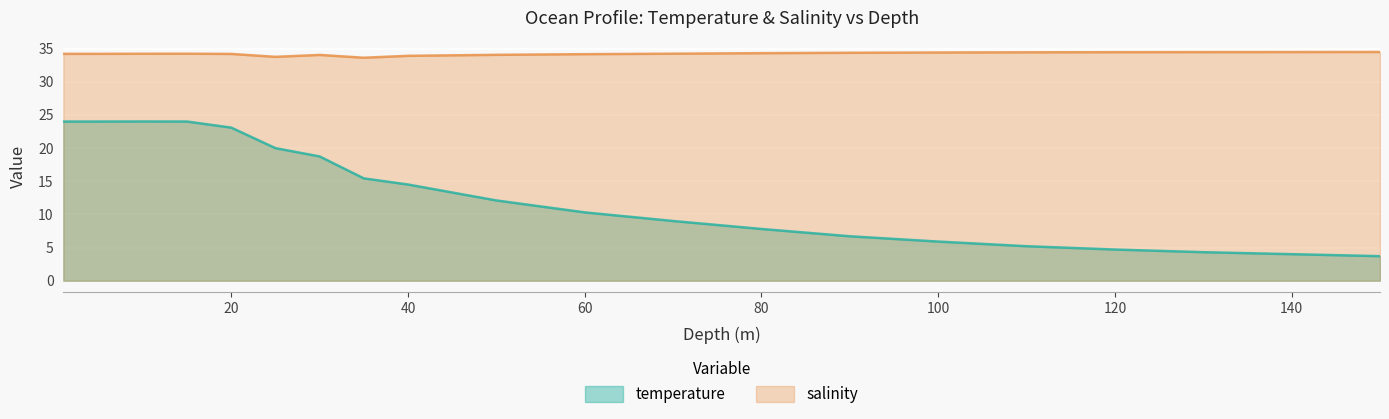

At which category does temperature reach its first local peak?

10